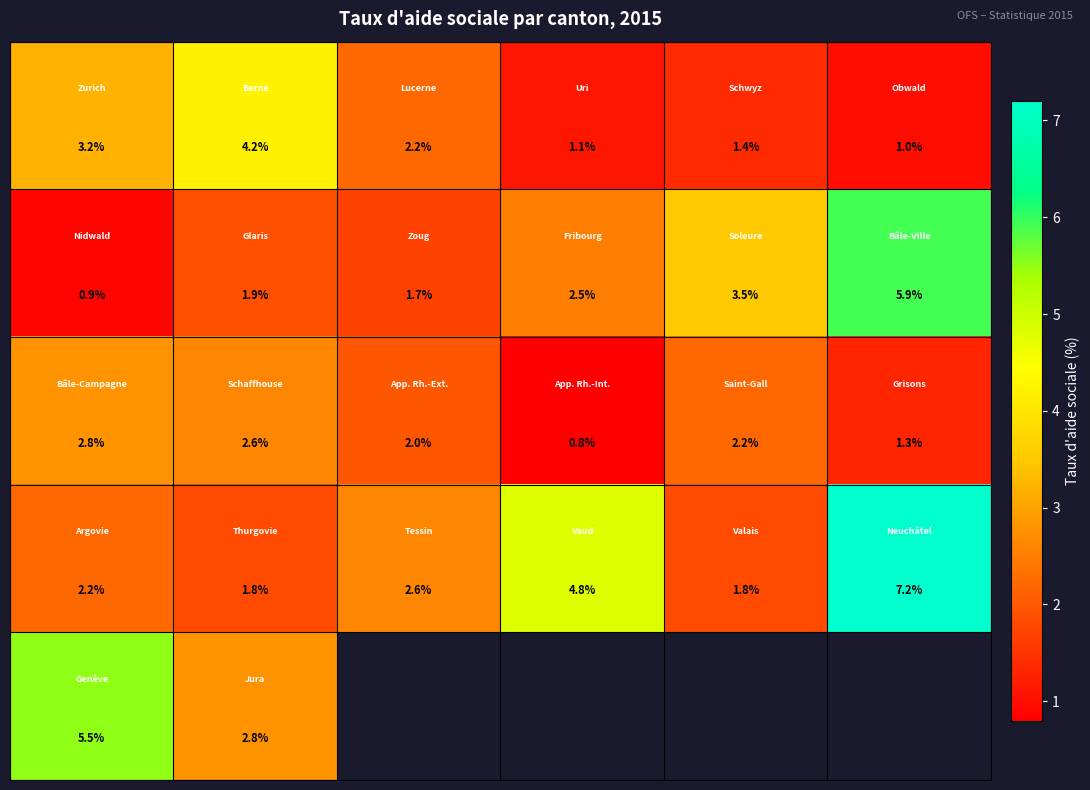

How many categories are shown in the chart?

6